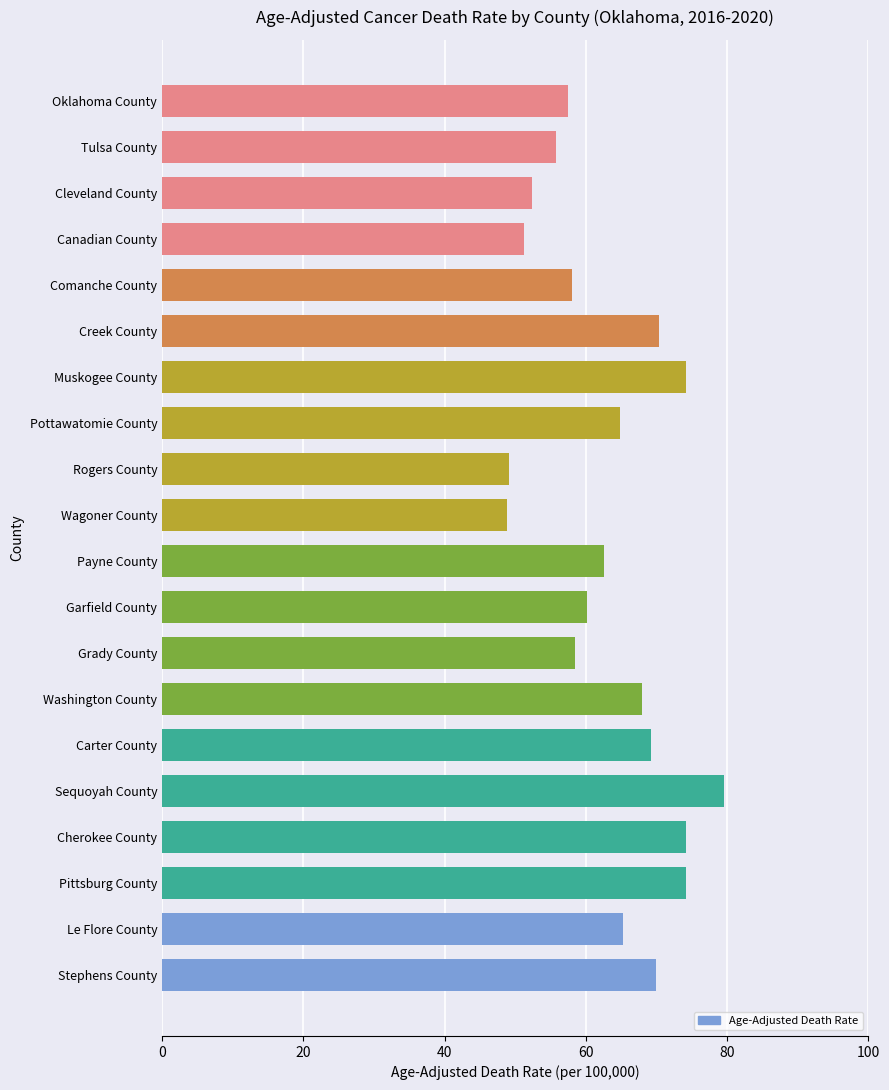

What is the ratio of the value at Grady County to the value at Wagoner County?

1.2